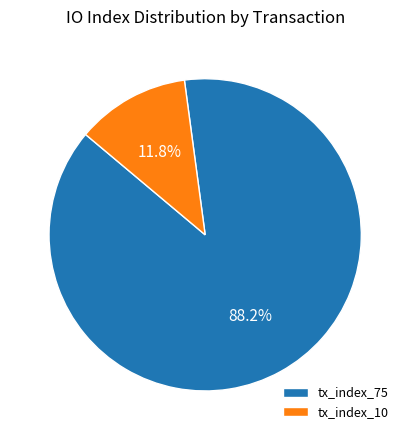

How many slices are in this pie chart?

2